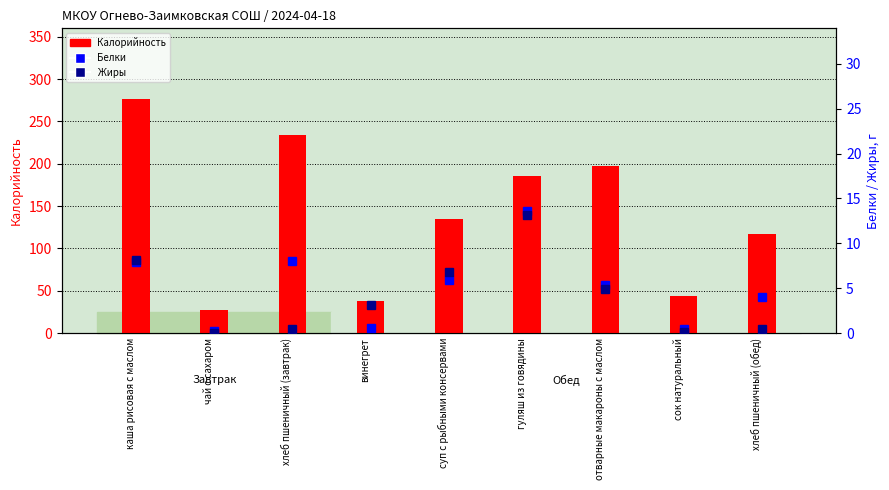

What are all the series names shown in the legend?

Калорийность, Белки, Жиры